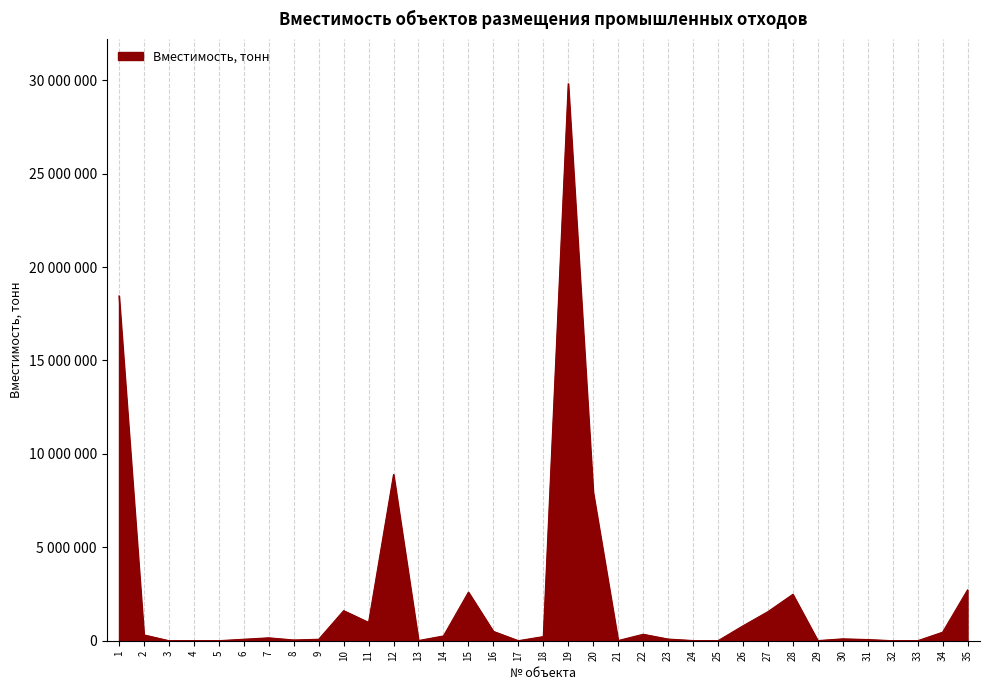

What is the maximum value shown in the chart?

29820000.0